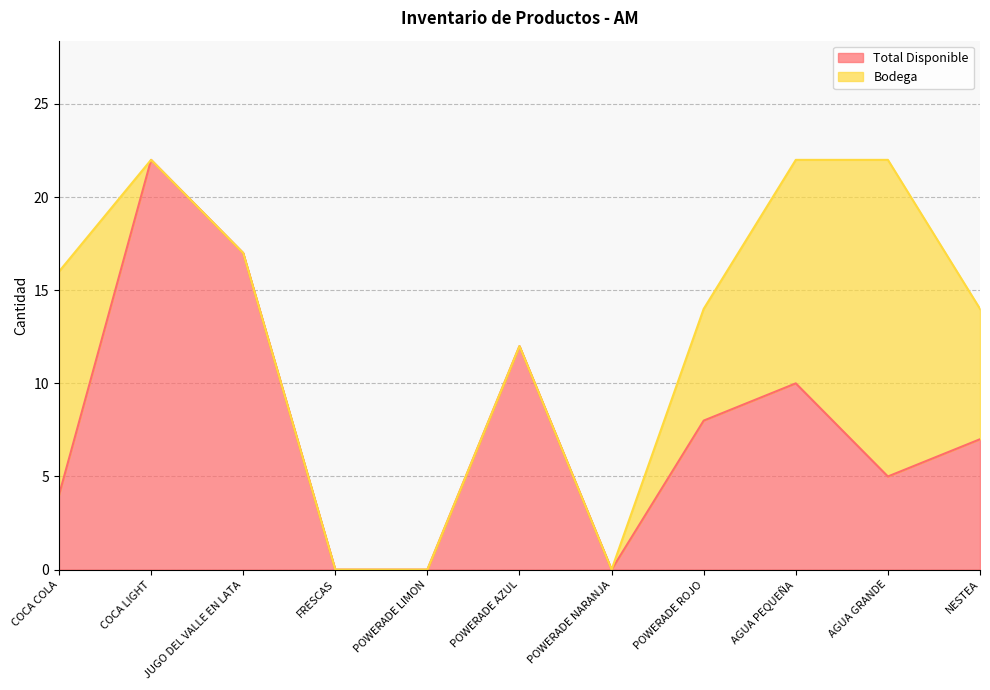

How many points are higher than both their immediate neighbors (excluding endpoints)?

3